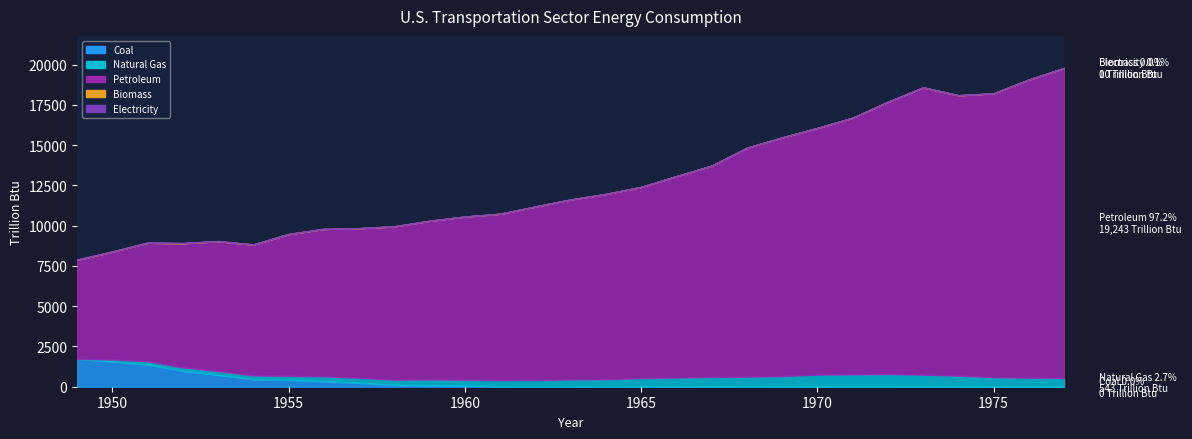

What are all the series names shown in the legend?

Coal, Natural Gas, Petroleum, Biomass, Electricity